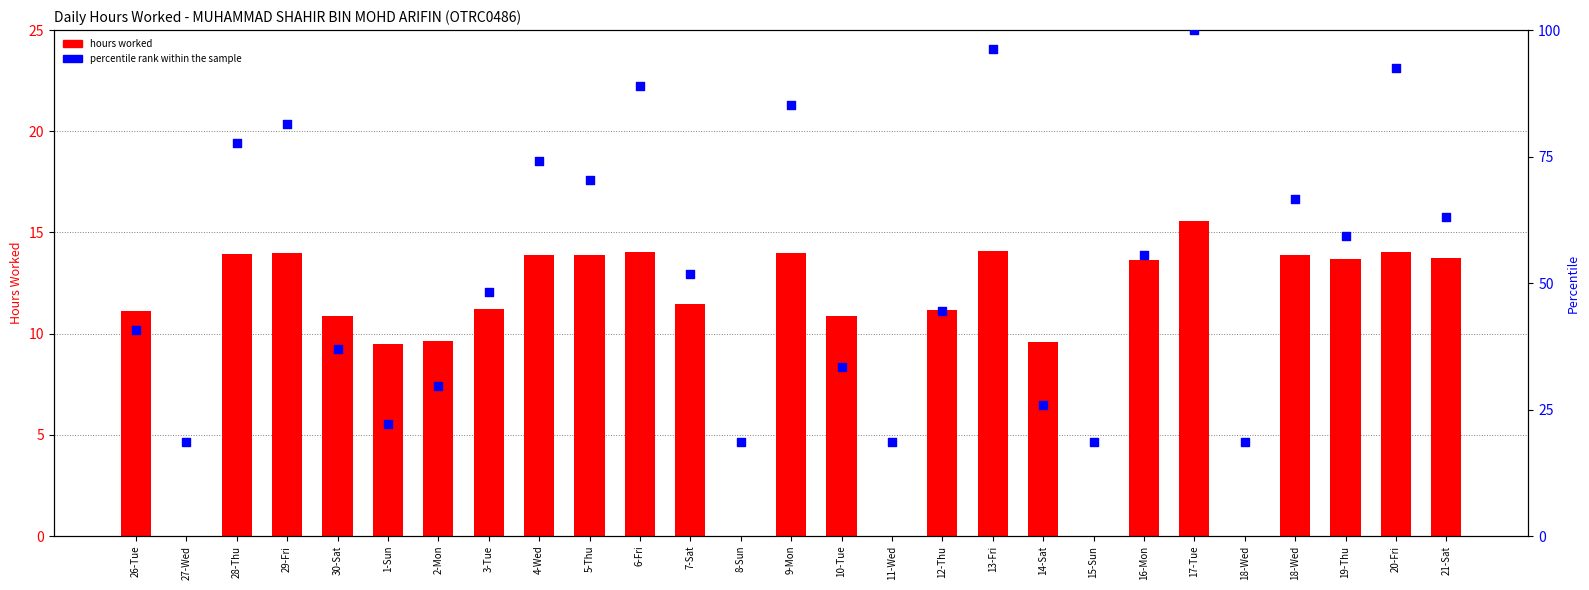

What are all the series names shown in the legend?

hours worked, percentile rank within the sample